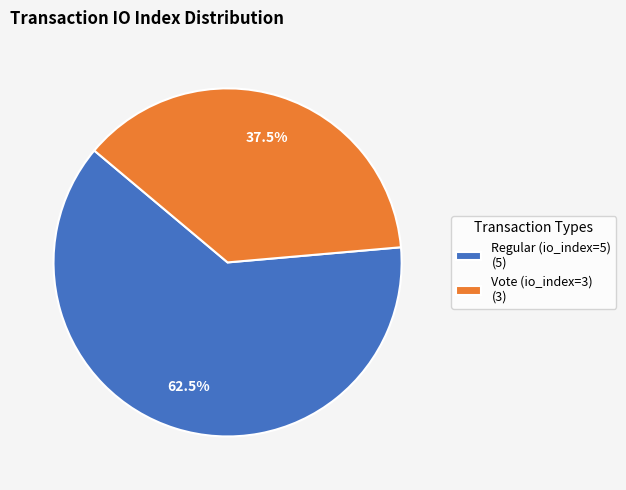

Rank the categories by value from highest to lowest.

Regular (io_index=5), Vote (io_index=3)